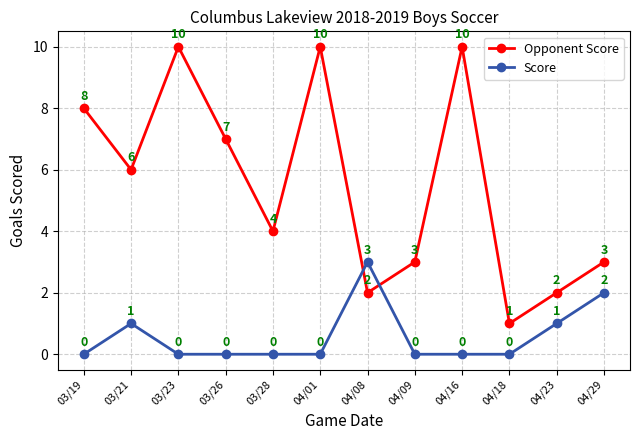

What is the spread (max minus min) of values at 04/29?

1